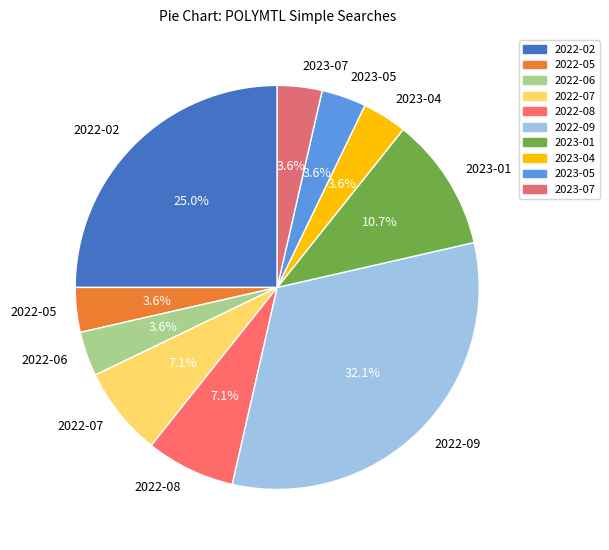

What is the largest slice in the pie chart?

2022-09